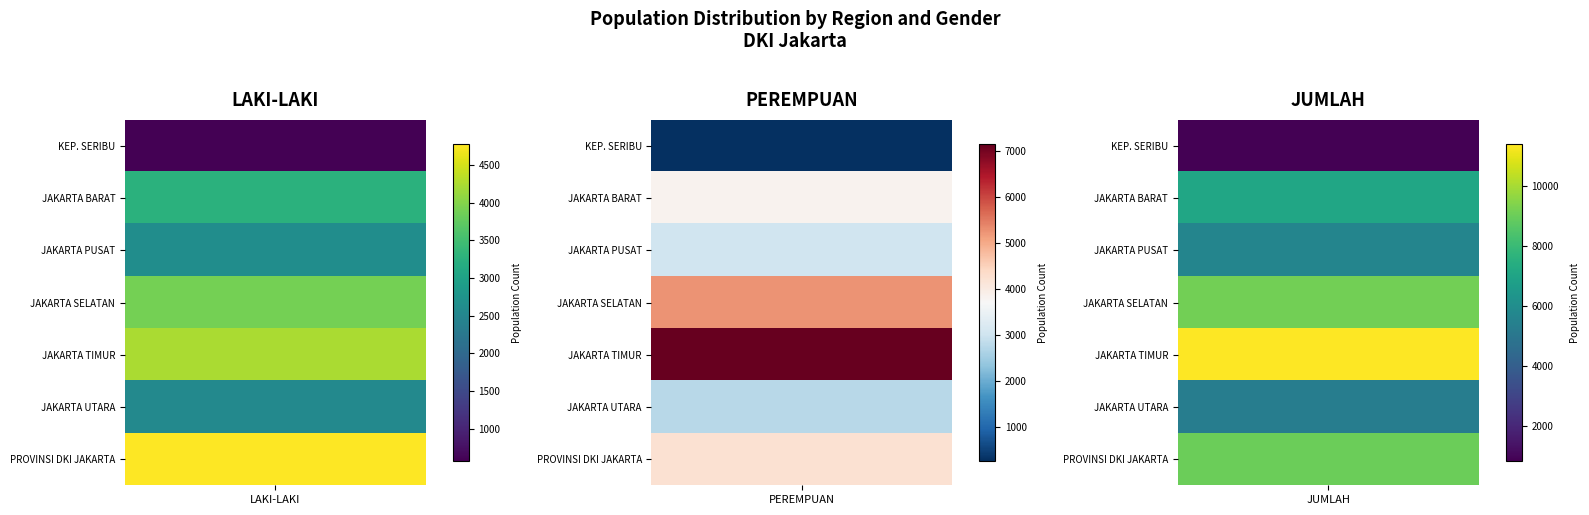

Which category has the lowest value across all series?

PEREMPUAN